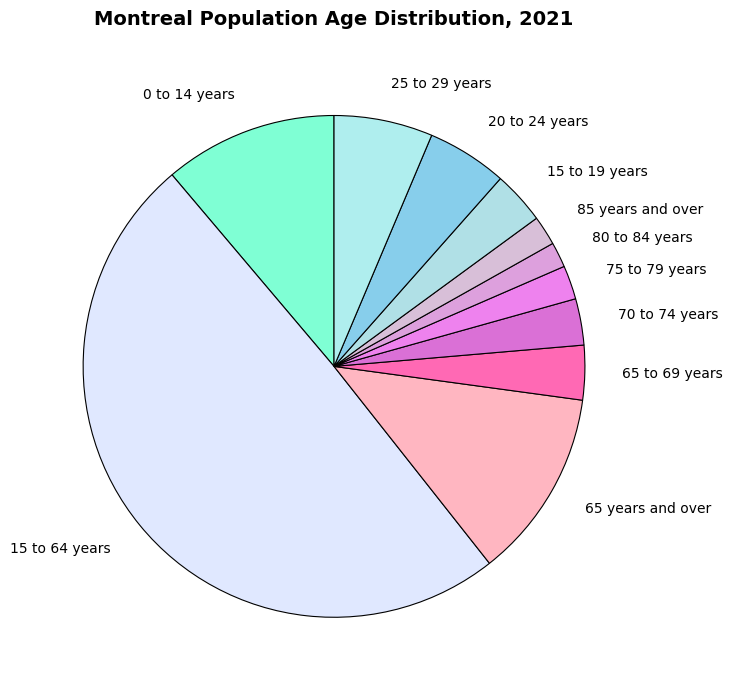

How many slices are in this pie chart?

11